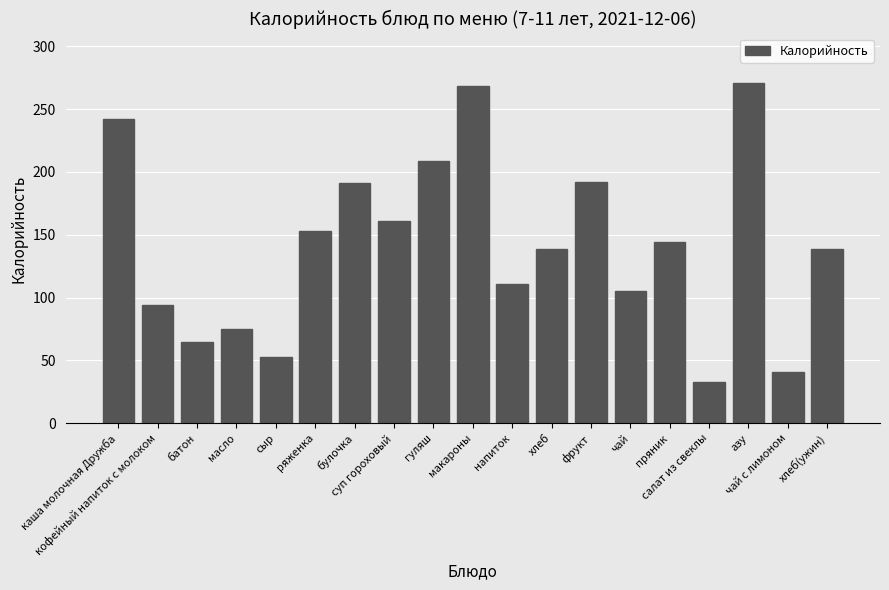

What is the difference between the maximum and minimum values?

238